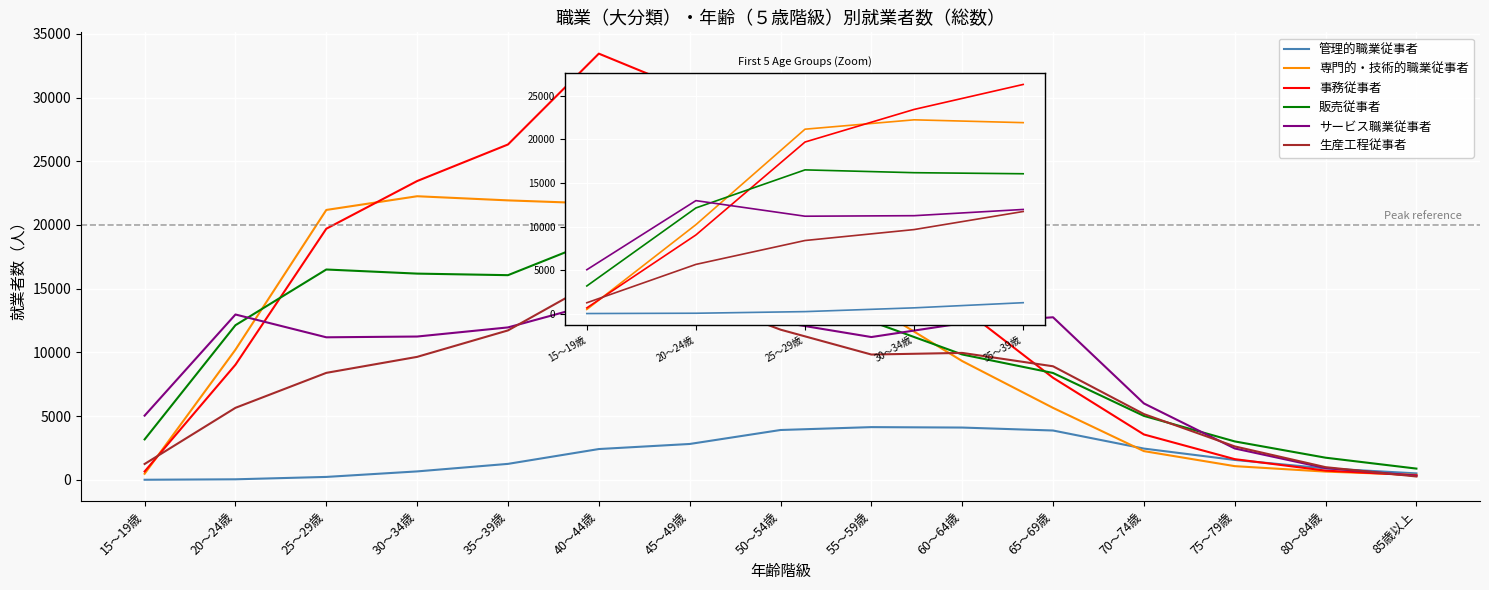

How many lines are shown in the chart?

6